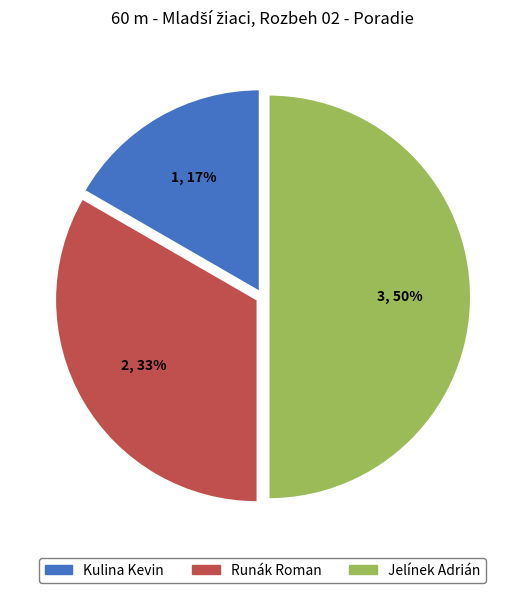

How many segments does this pie chart have?

3